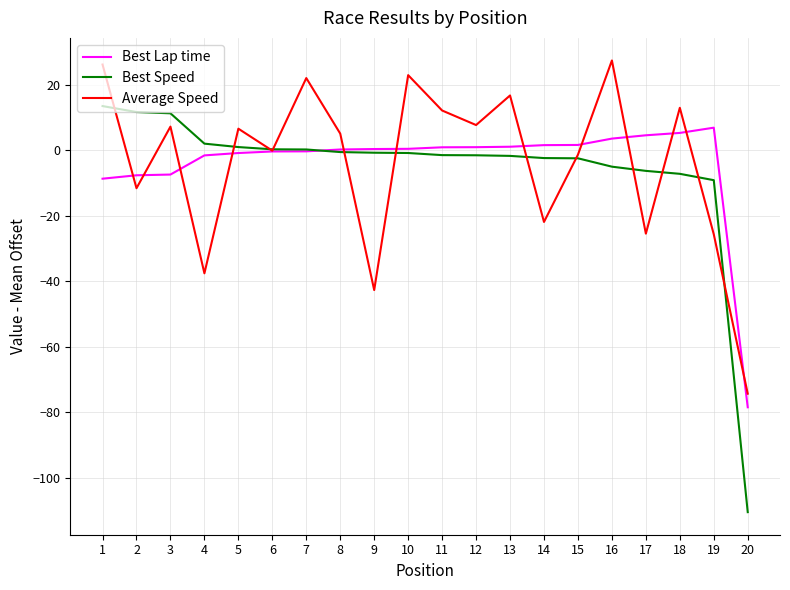

Which category has the lowest value in the Average Speed series?

20